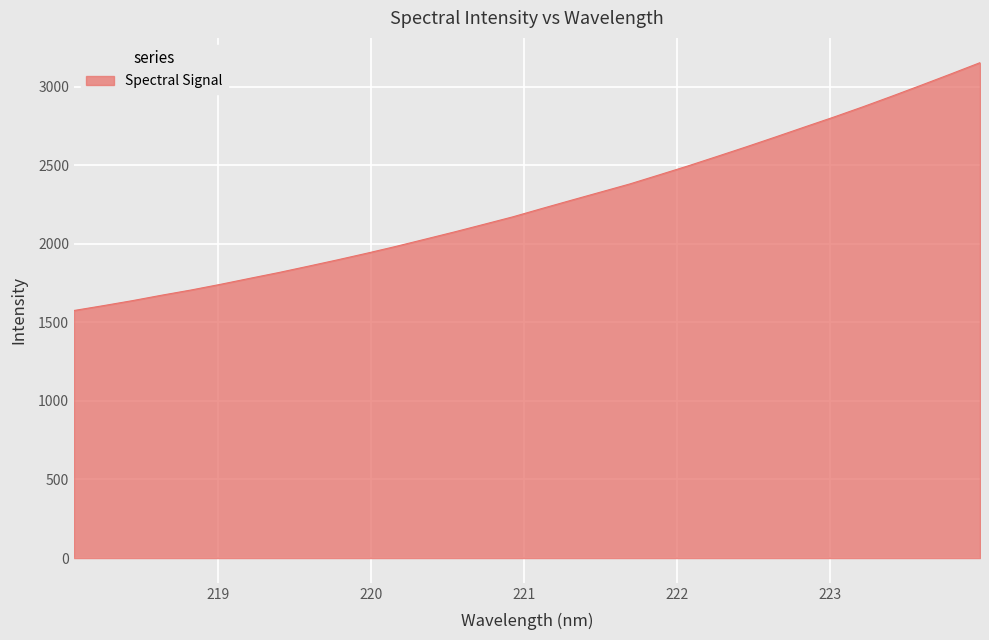

What is the difference between the maximum and minimum values?

1577.4